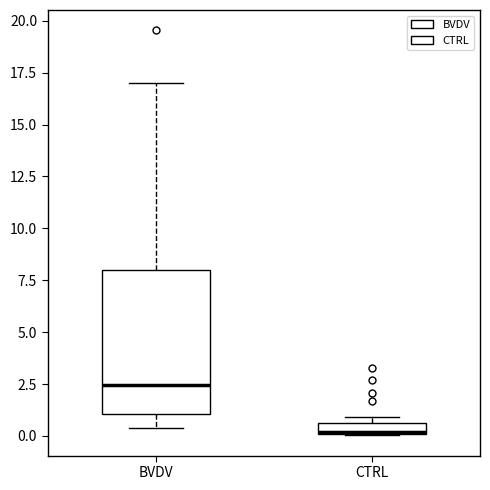

Which box has the highest median line?

BVDV